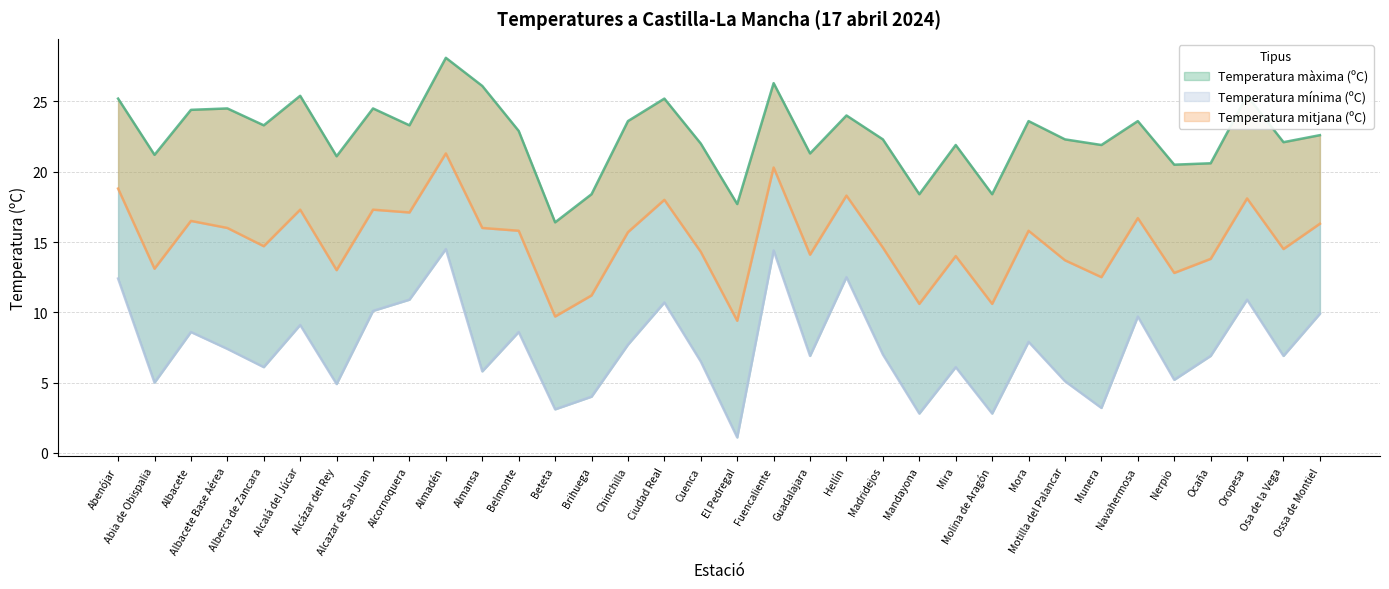

What is the label of the 5th point from the left?

Alberca de Zancara